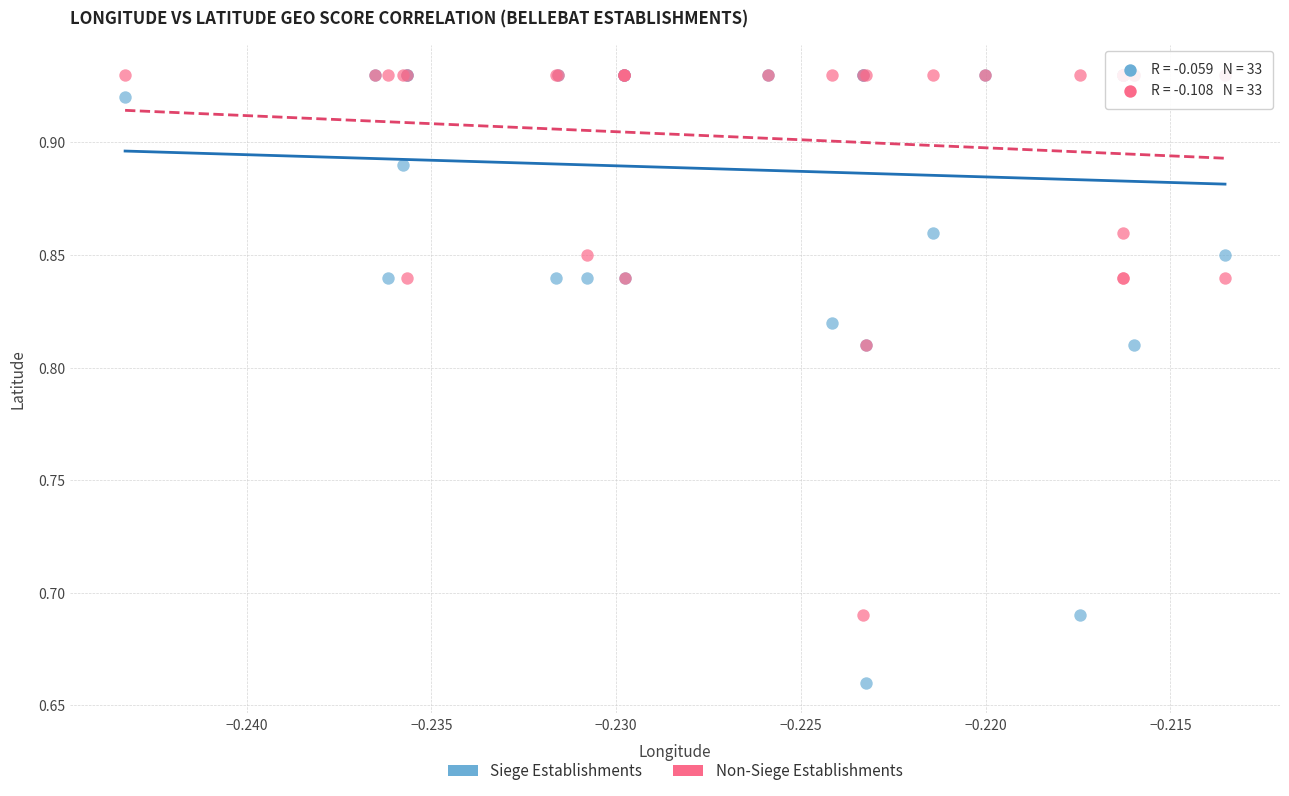

Which series has the widest spread of Y values?

Siege Establishments